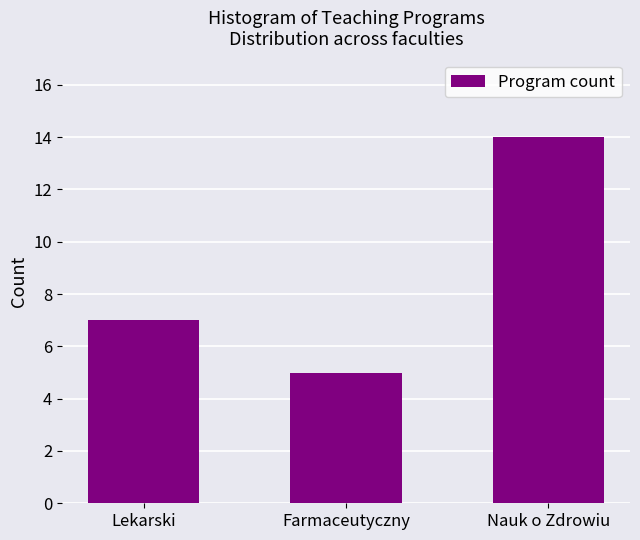

Reading left to right, what are all the values shown in this chart?

Lekarski=7	Farmaceutyczny=5	Nauk o Zdrowiu=14